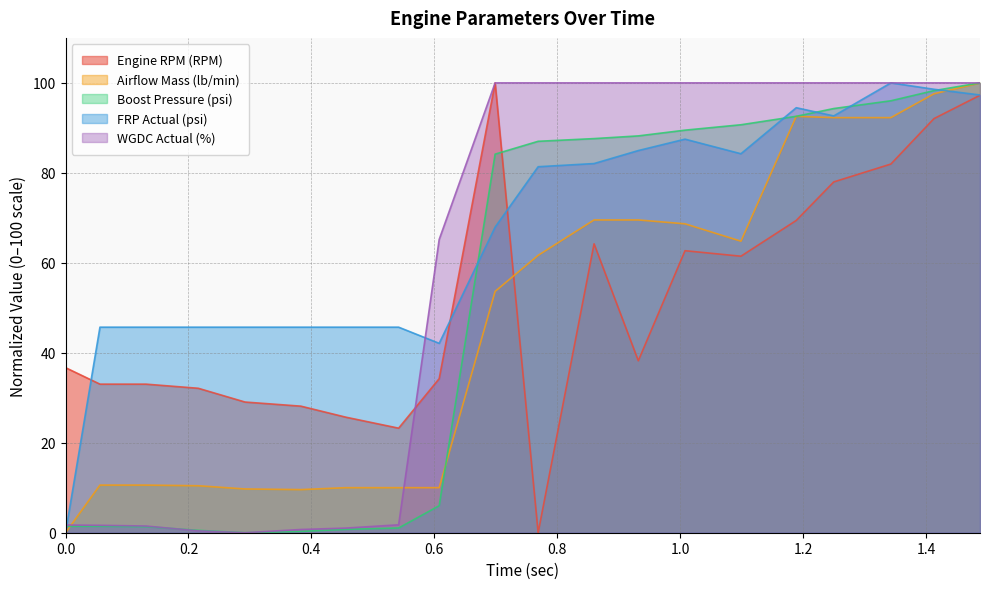

Reading right to left, list all the values displayed in this chart.

Engine RPM (RPM): 97.2	92.0	82.0	78.0	69.4	61.5	62.7	38.2	64.2	0.0	100.0	34.3	23.2	25.7	28.1	29.1	32.1	33.0	33.0	36.7
Airflow Mass (lb/min): 100.0	97.6	92.3	92.3	92.6	64.8	68.7	69.5	69.5	61.7	53.6	10.0	10.0	10.0	9.6	9.7	10.4	10.6	10.6	0.0
Boost Pressure (psi): 100.0	98.3	96.0	94.3	92.6	90.7	89.5	88.2	87.6	87.0	84.2	6.0	1.1	0.8	0.3	0.0	0.5	1.4	1.4	1.4
FRP Actual (psi): 97.3	98.6	100.0	92.7	94.5	84.2	87.5	85.0	82.1	81.4	67.9	42.1	45.7	45.7	45.7	45.7	45.7	45.7	45.7	0.0
WGDC Actual (%): 100.0	100.0	100.0	100.0	100.0	100.0	100.0	100.0	100.0	100.0	100.0	65.2	1.8	1.0	0.7	0.0	0.4	1.5	1.7	1.7